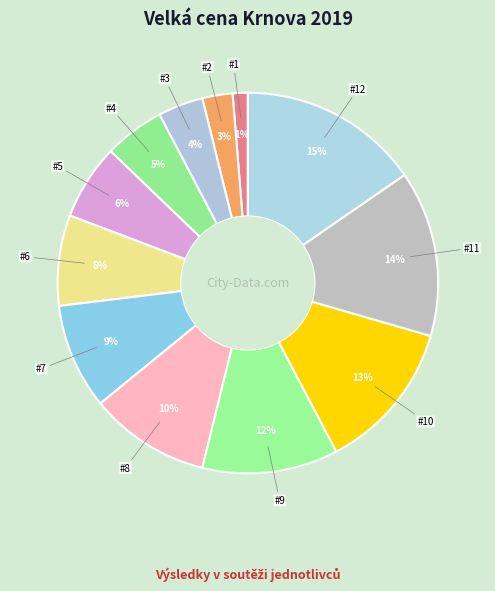

How many segments does this pie chart have?

12